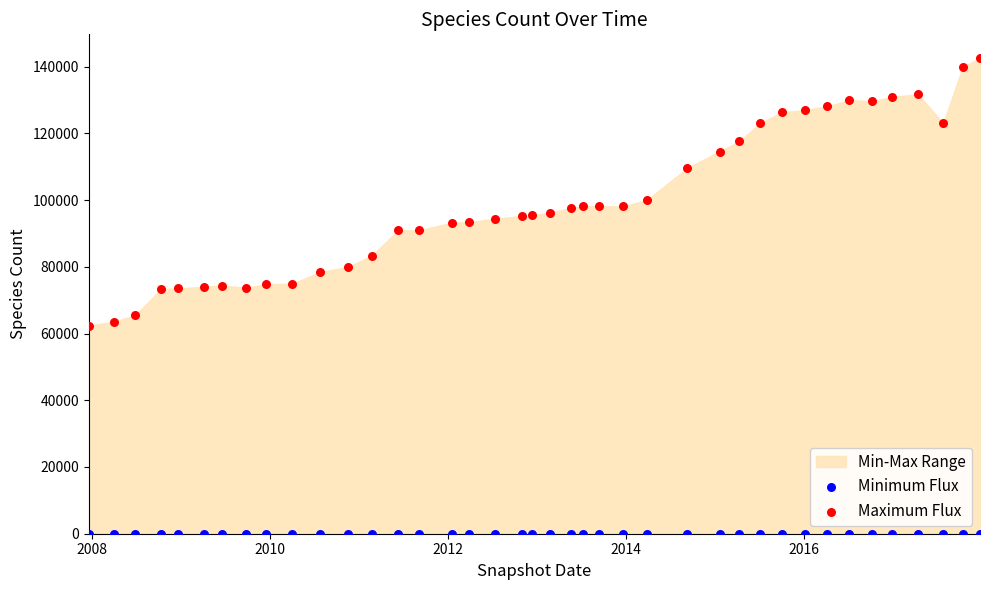

Which series contains the lowest Y value?

Minimum Flux